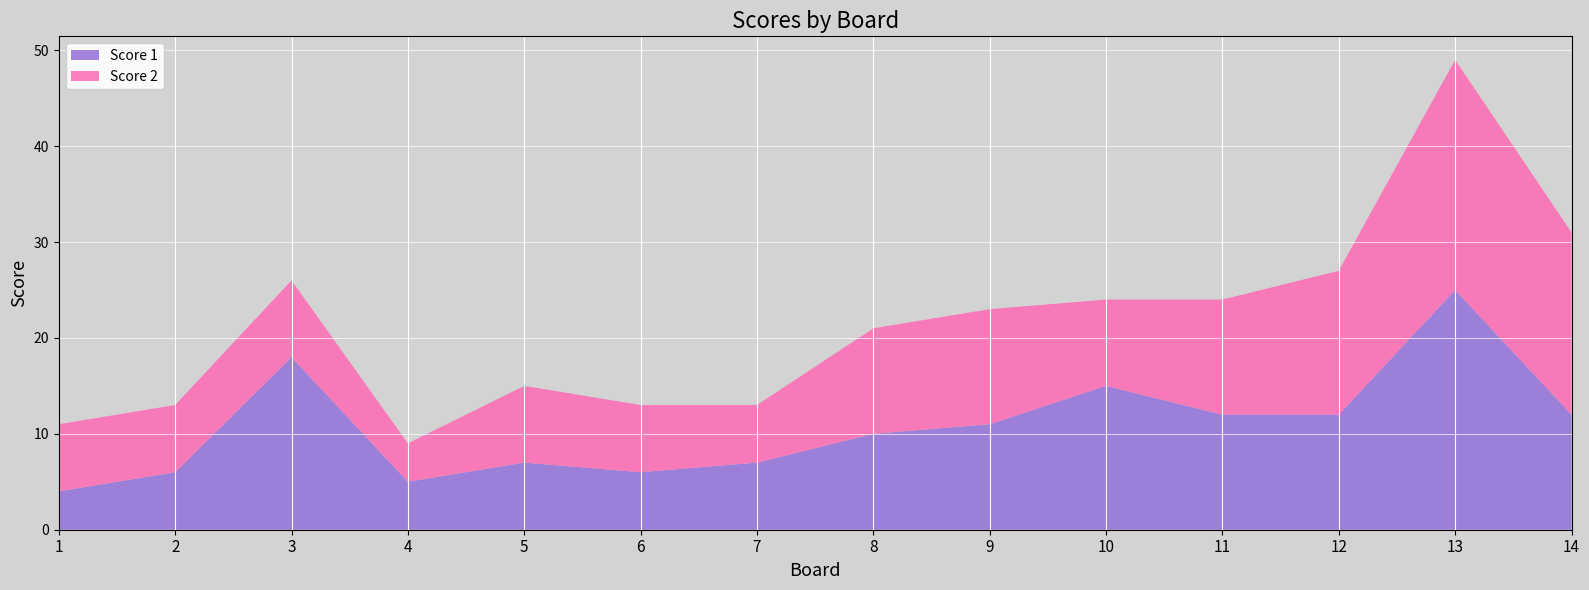

Reading left to right, transcribe all the data shown in this chart.

Score 1: 1=4	2=6	3=18	4=5	5=7	6=6	7=7	8=10	9=11	10=15	11=12	12=12	13=25	14=12
Score 2: 1=7	2=7	3=8	4=4	5=8	6=7	7=6	8=11	9=12	10=9	11=12	12=15	13=24	14=19